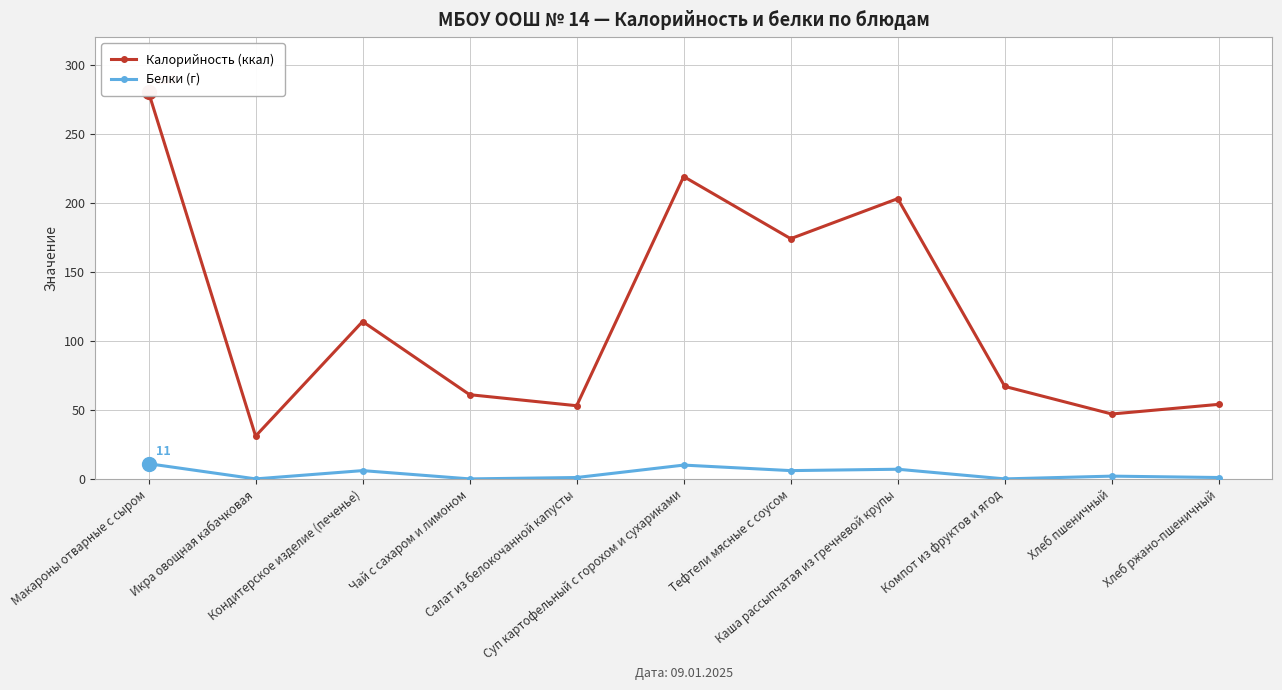

Which category has the lowest value across all series?

Икра овощная кабачковая